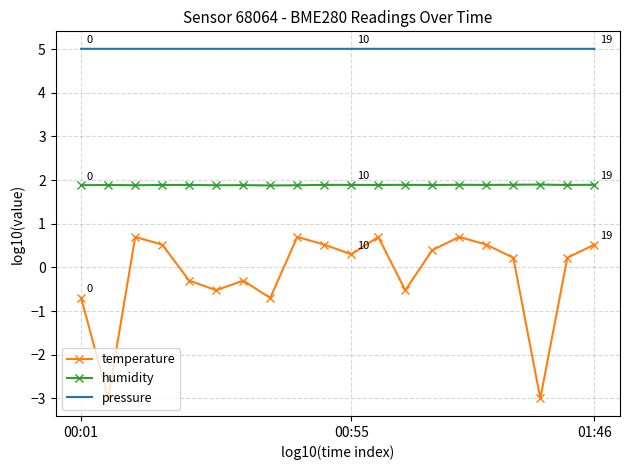

List the series in order of their overall mean, lowest first.

temperature, humidity, pressure